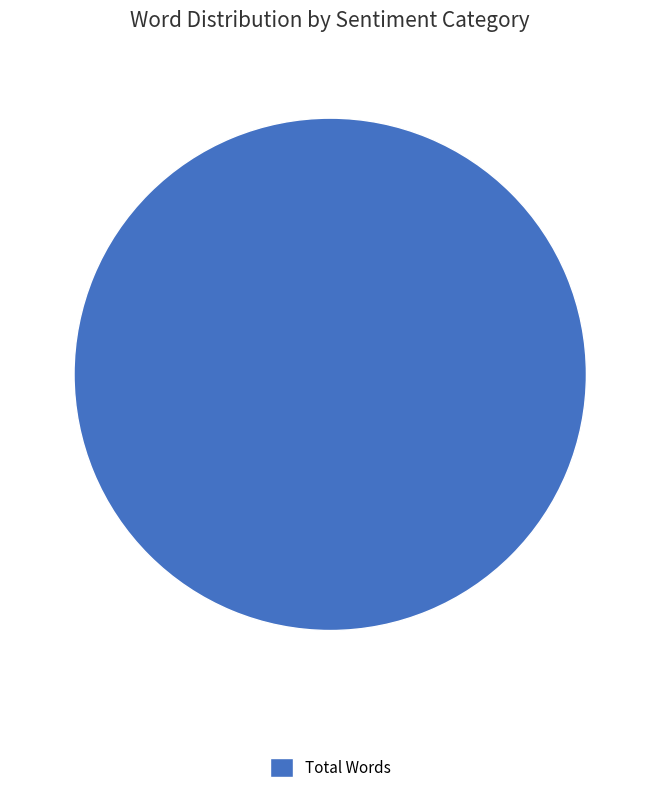

Count the number of slices in the pie.

1